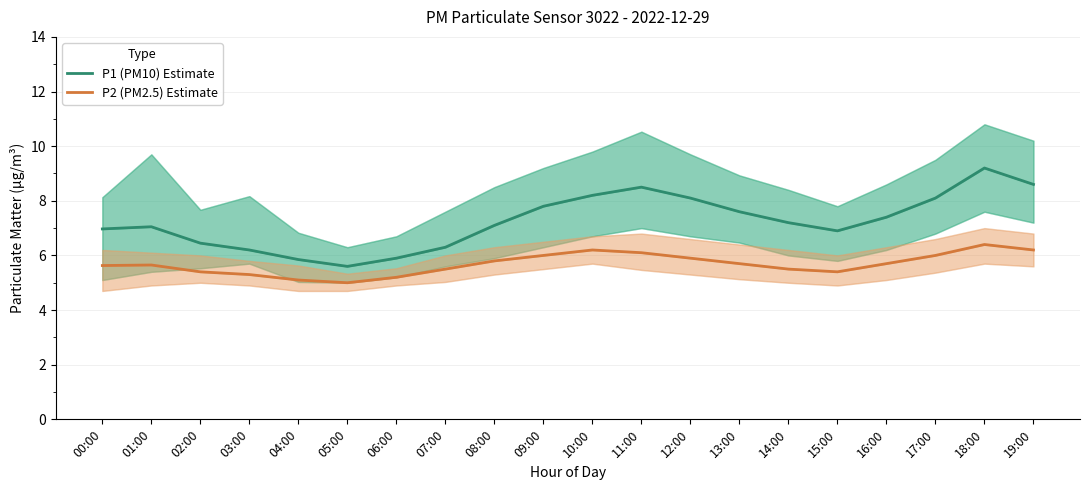

What position from the left is 04:00?

5